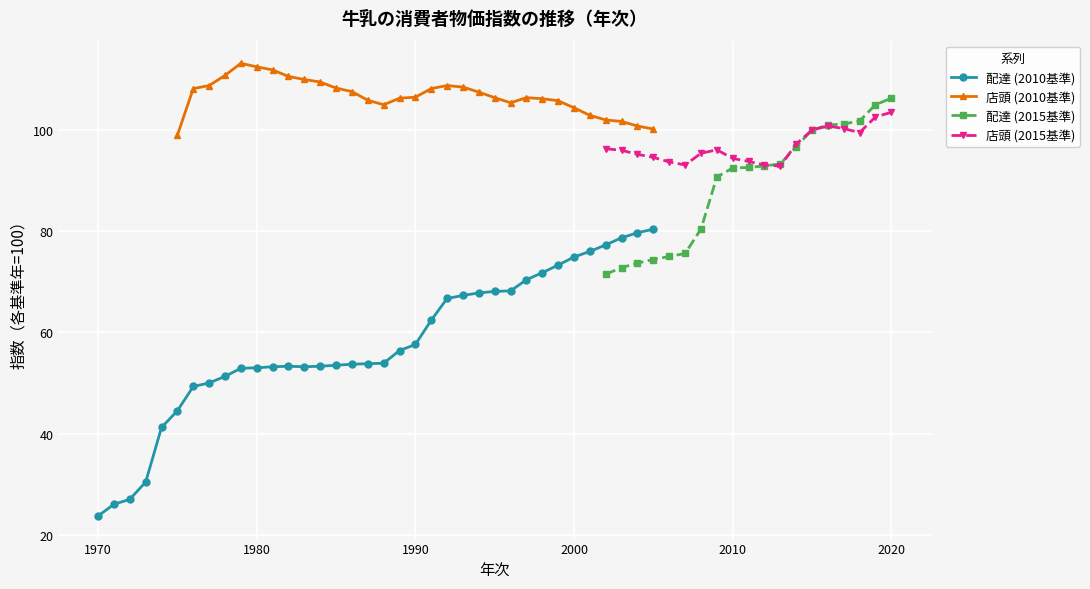

After their last crossing, which series has the higher values: 店頭 (2015基準) or 店頭 (2010基準)?

店頭 (2010基準)